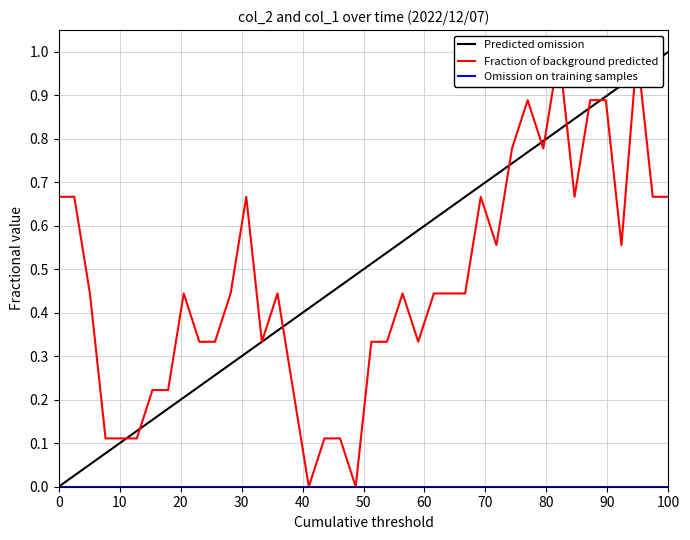

What is the maximum value shown in the chart?

1.0